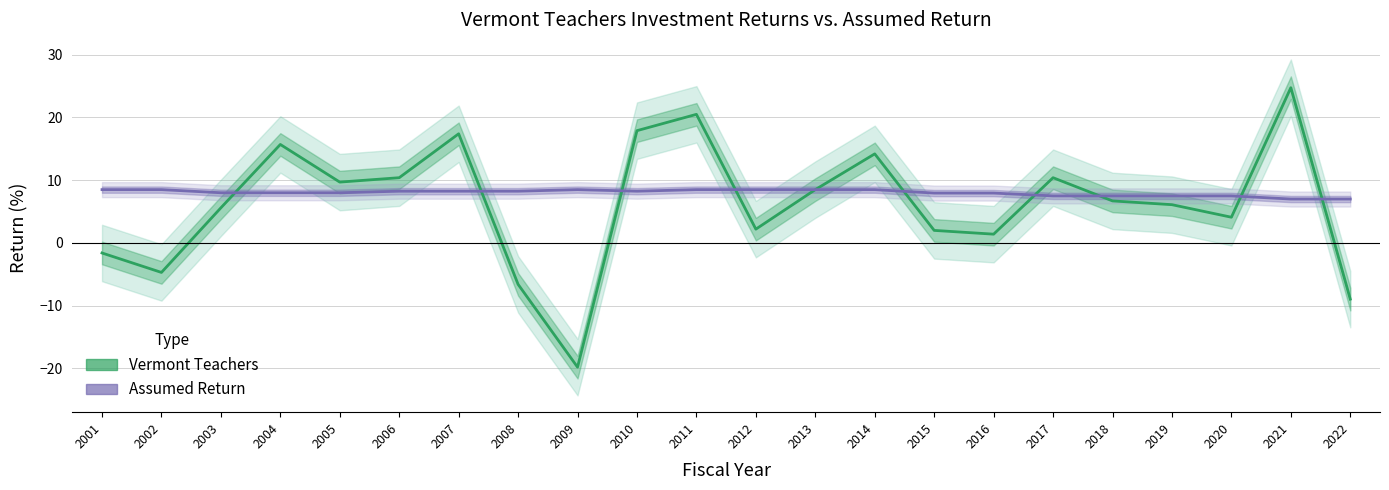

True or false: Vermont Teachers and Assumed Return cross at least once.

True